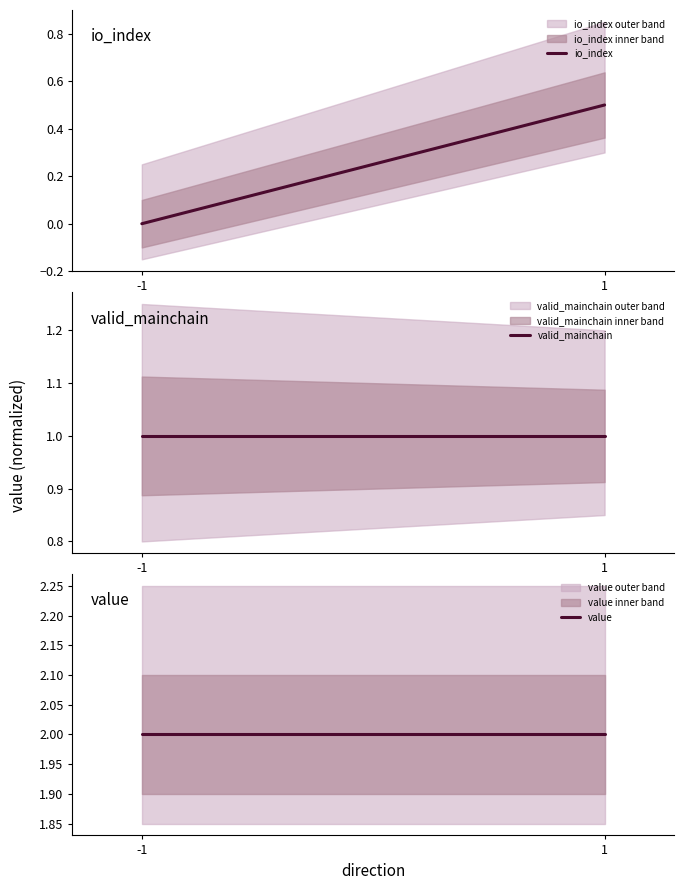

Between 1 and -1, which is larger?

1